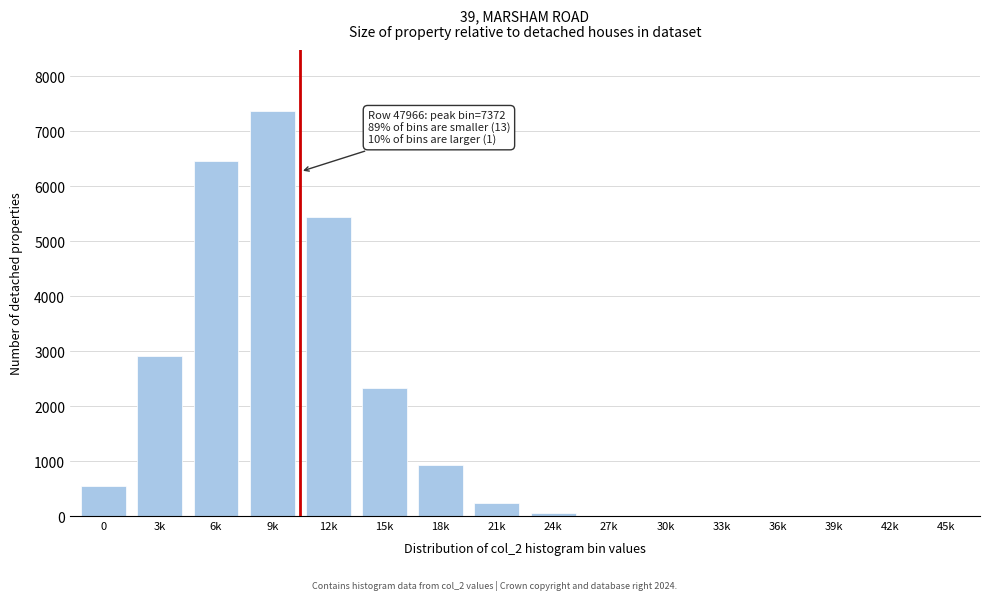

At which label is the value closest to 3686?

3k